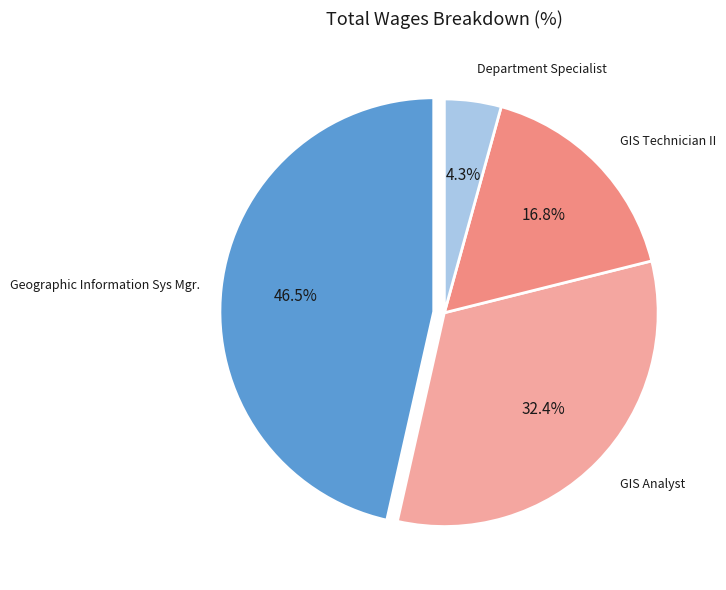

How many slices are in this pie chart?

4